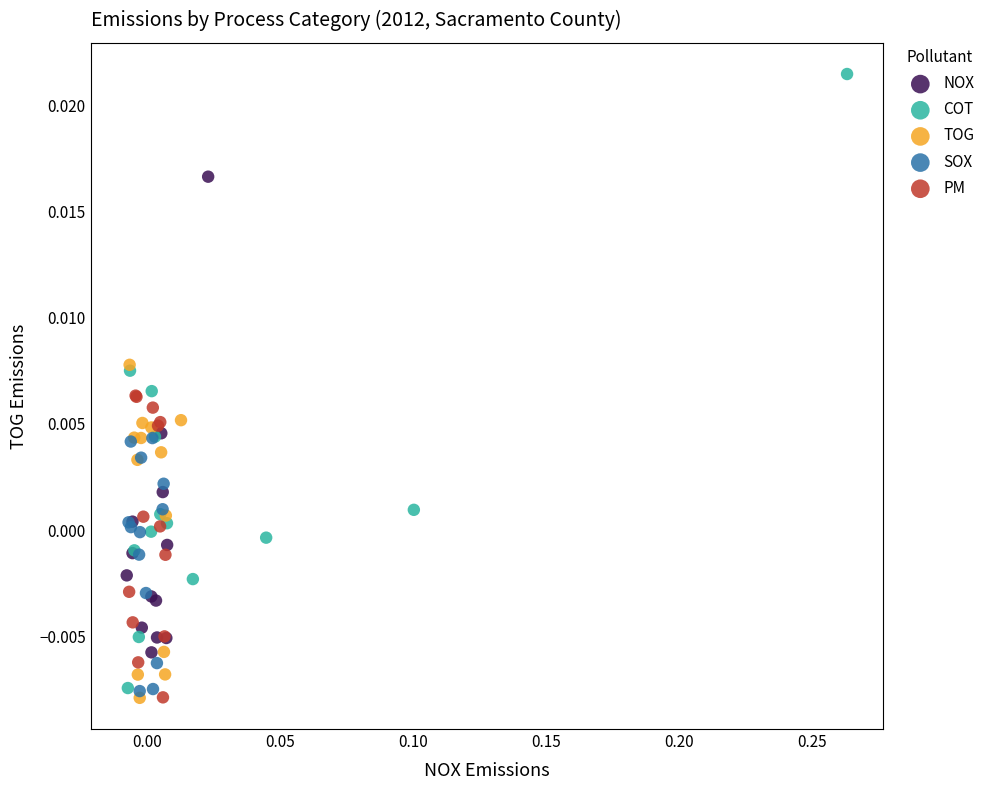

What are all the series names shown in the legend?

NOX, COT, TOG, SOX, PM